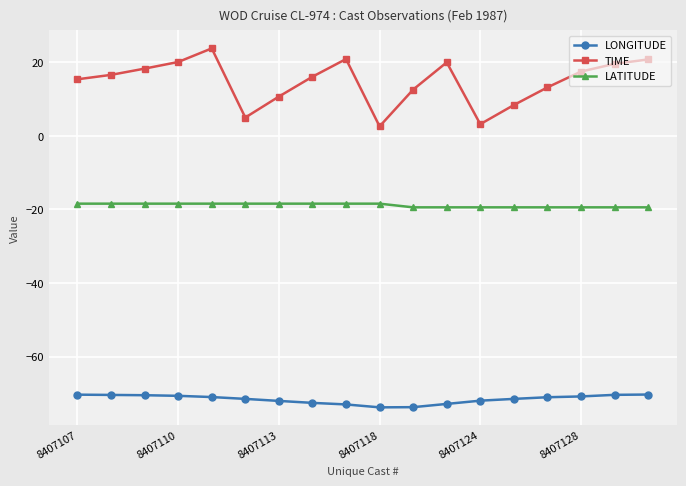

Which series has the widest spread of values?

TIME